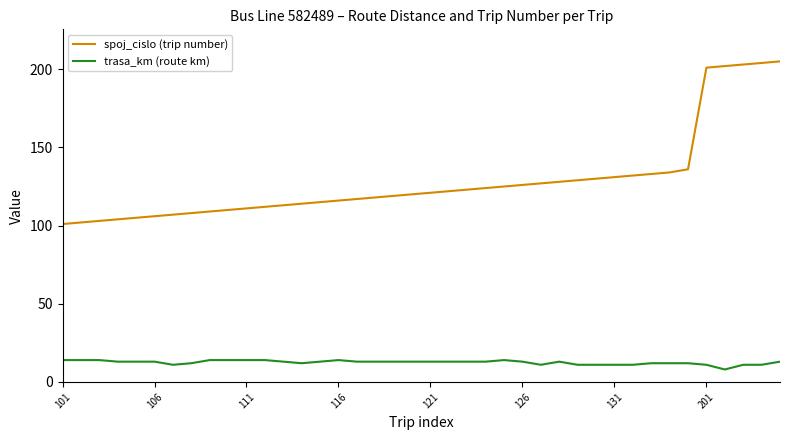

List the series in order of their peak value, lowest first.

trasa_km (route km), spoj_cislo (trip number)